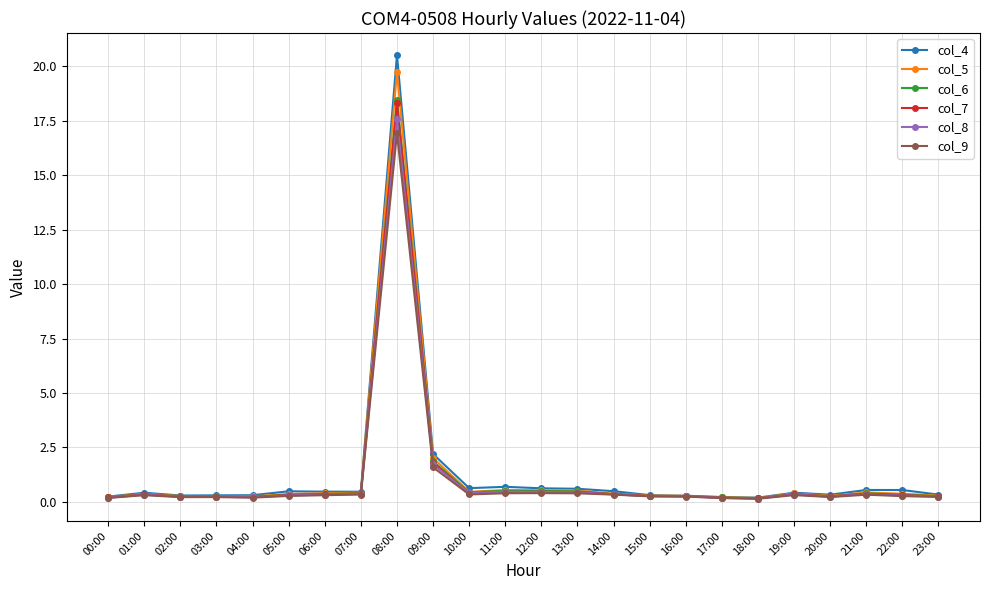

What is the maximum value for col_7?

18.3